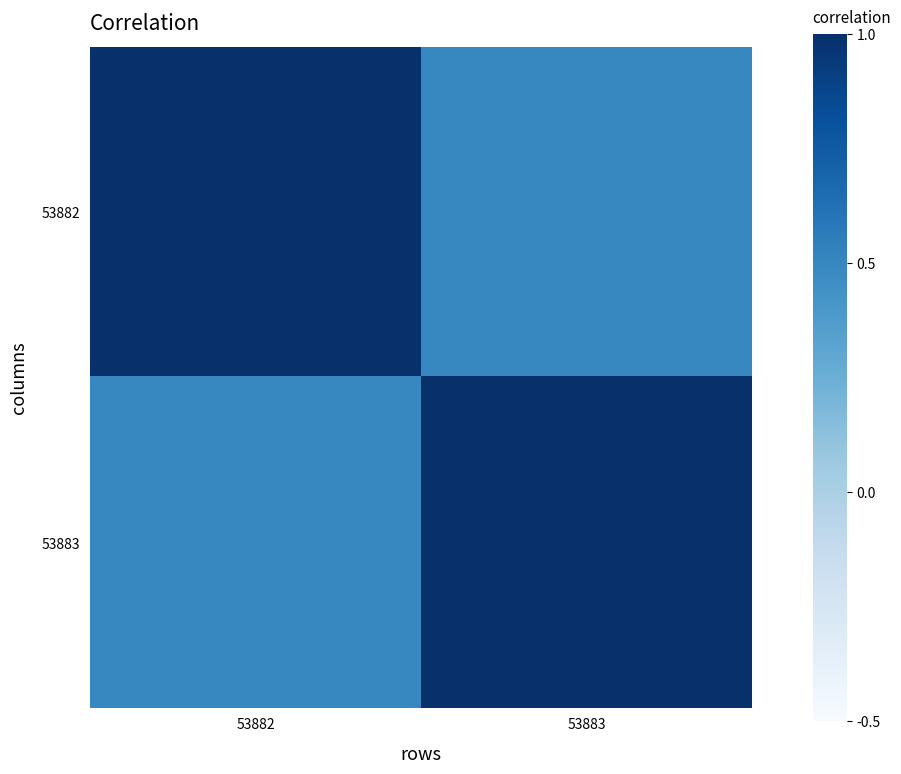

Reading right to left, extract all data points from this chart.

53882: 53883=0.5	53882=1.0
53883: 53883=1.0	53882=0.5